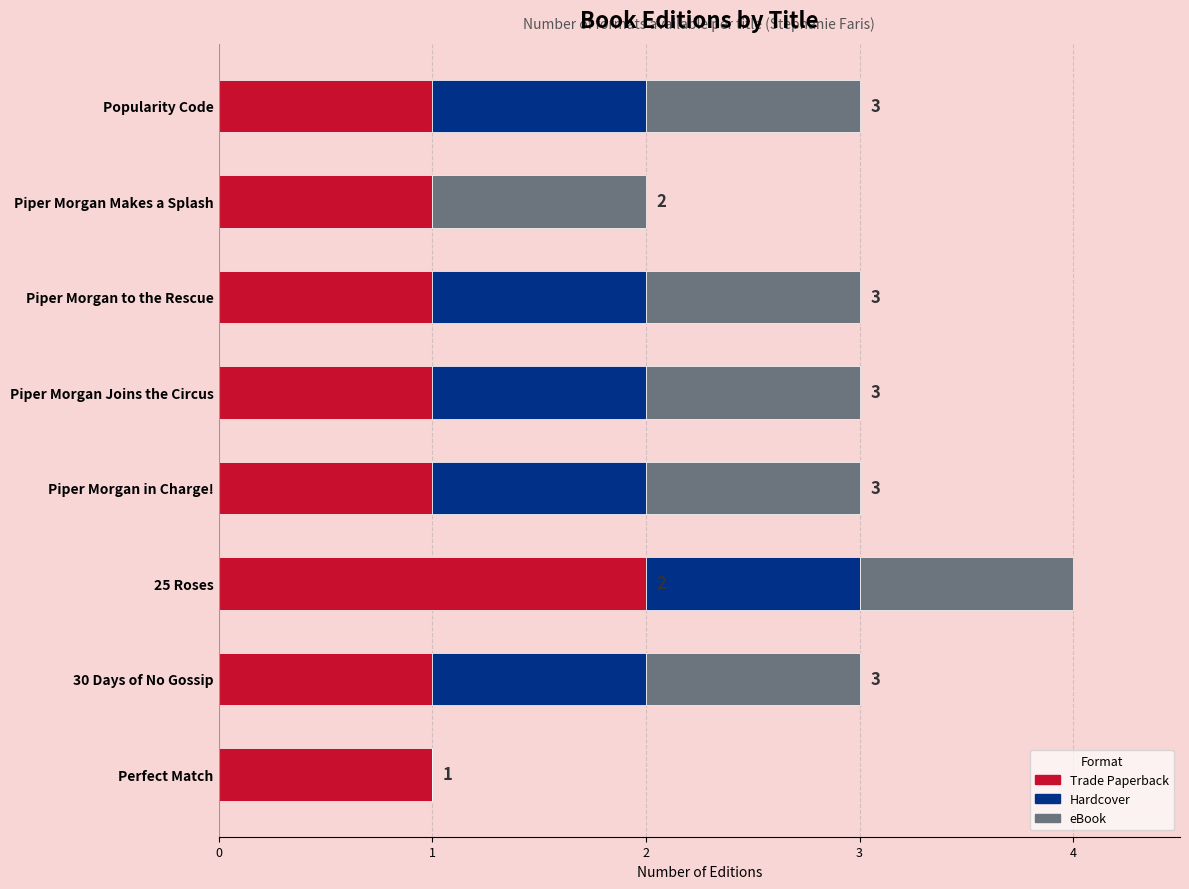

Which category has the highest value in the Trade Paperback series?

25 Roses